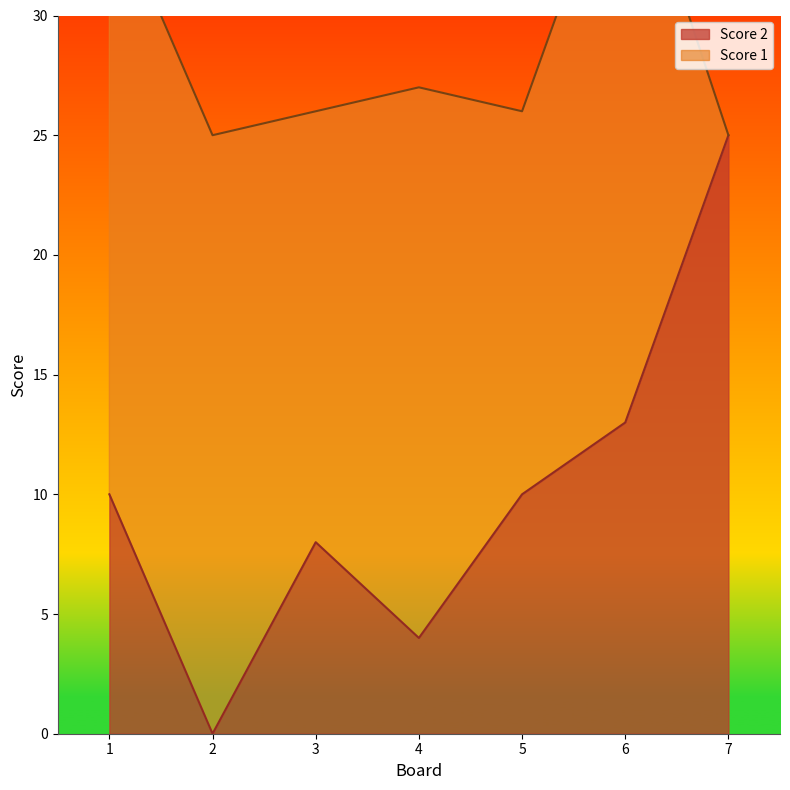

Reading left to right, list all the values displayed in this chart.

10	0	8	4	10	13	25